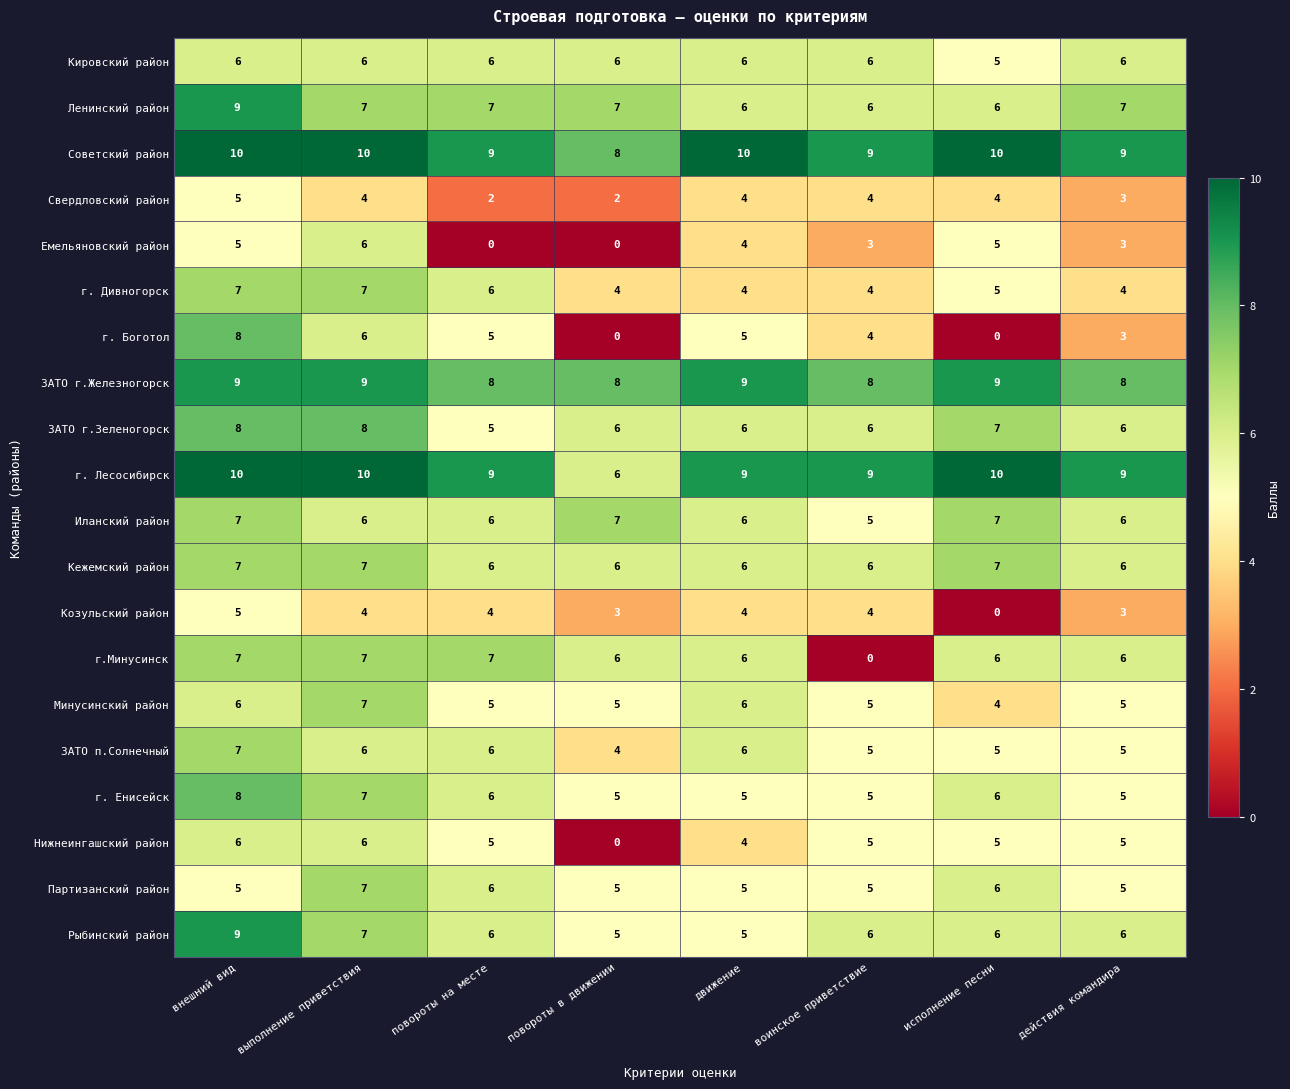

What is the spread (max minus min) of values at выполнение приветствия?

6